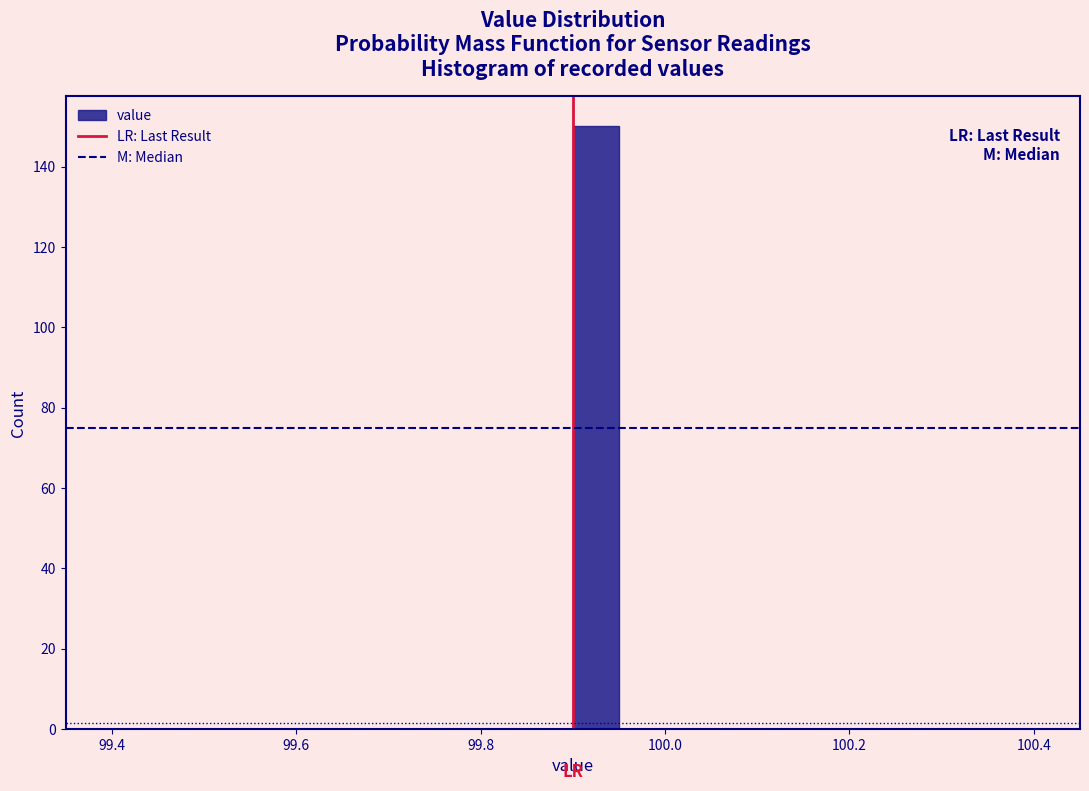

Read against the x-axis, roughly where is the centre of the tallest bar?

99.92